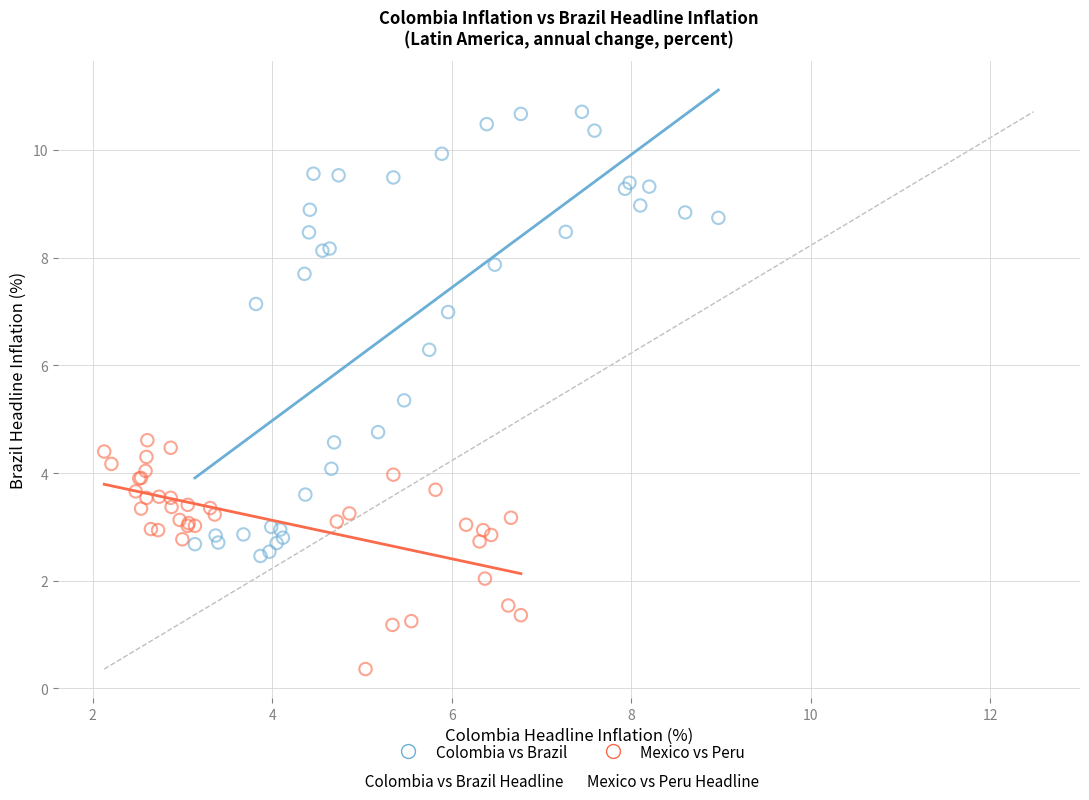

Which series reaches the maximum Y coordinate?

Colombia vs Brazil